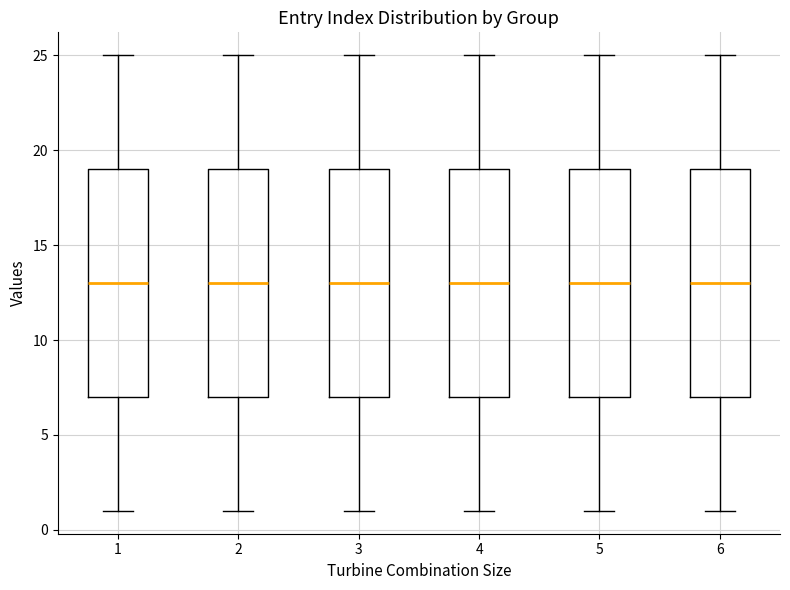

Reading left to right, read every box against the y-axis: the position of its median line, the range the box covers, and the ends of its whiskers. The values are not printed on the chart, so give them approximately, as read against the axis.

1: median 13, box 7 to 19, whiskers 1 to 25
2: median 13, box 7 to 19, whiskers 1 to 25
3: median 13, box 7 to 19, whiskers 1 to 25
4: median 13, box 7 to 19, whiskers 1 to 25
5: median 13, box 7 to 19, whiskers 1 to 25
6: median 13, box 7 to 19, whiskers 1 to 25